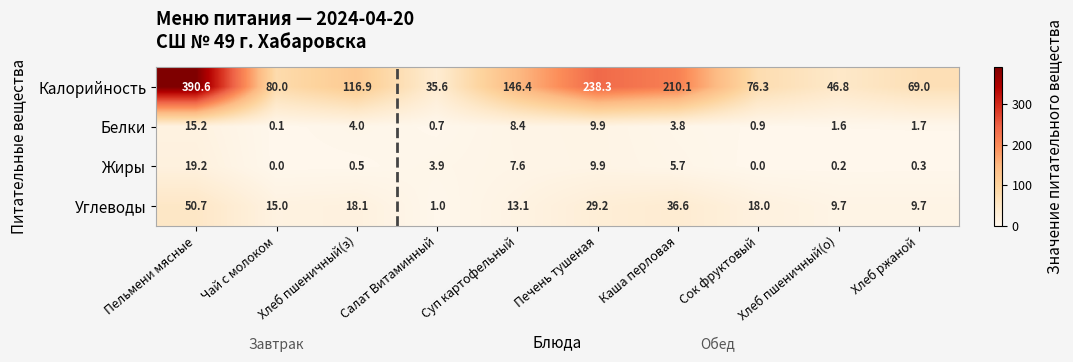

What is the highest value of the Белки series?

15.2